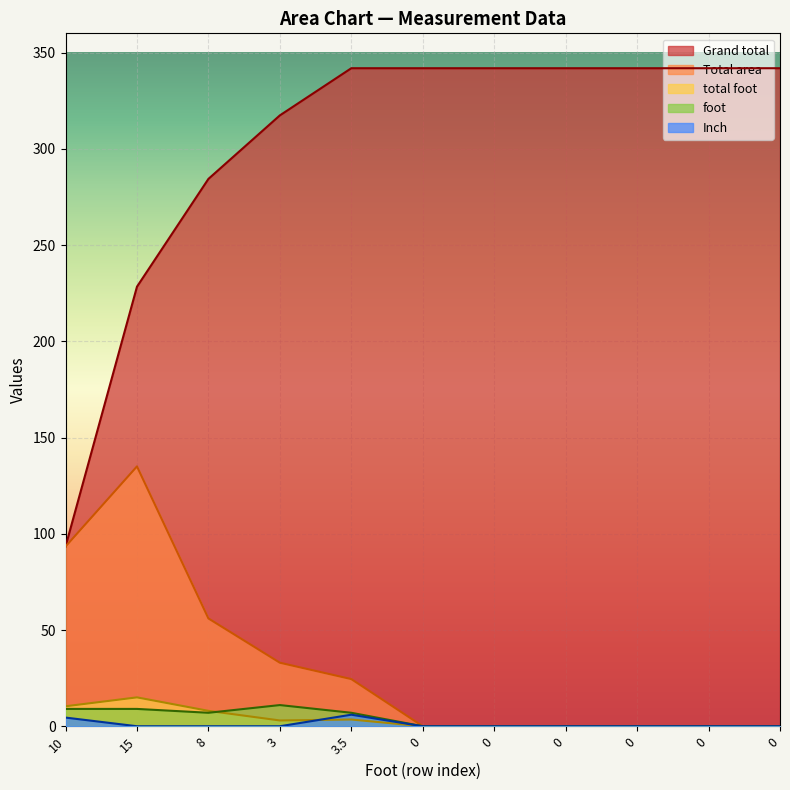

How many values in Total area are above zero?

5